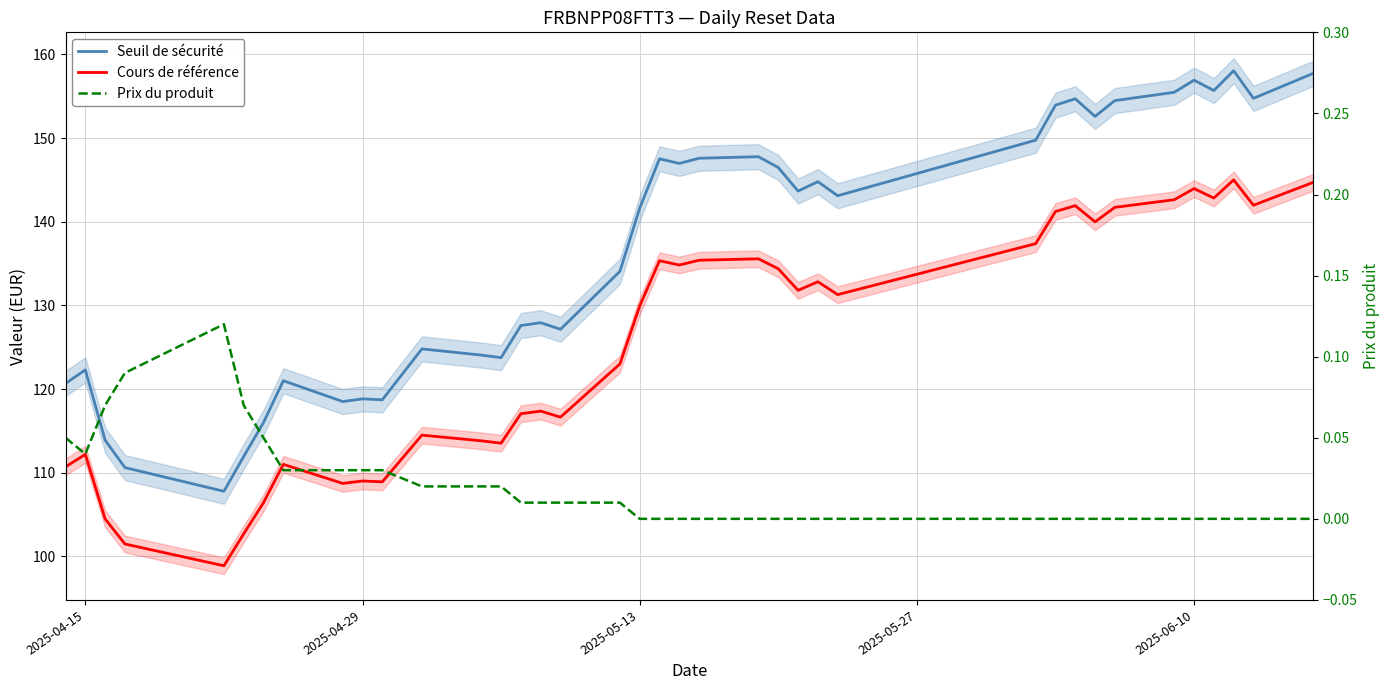

True or false: Cours de référence and Prix du produit cross at least once.

False